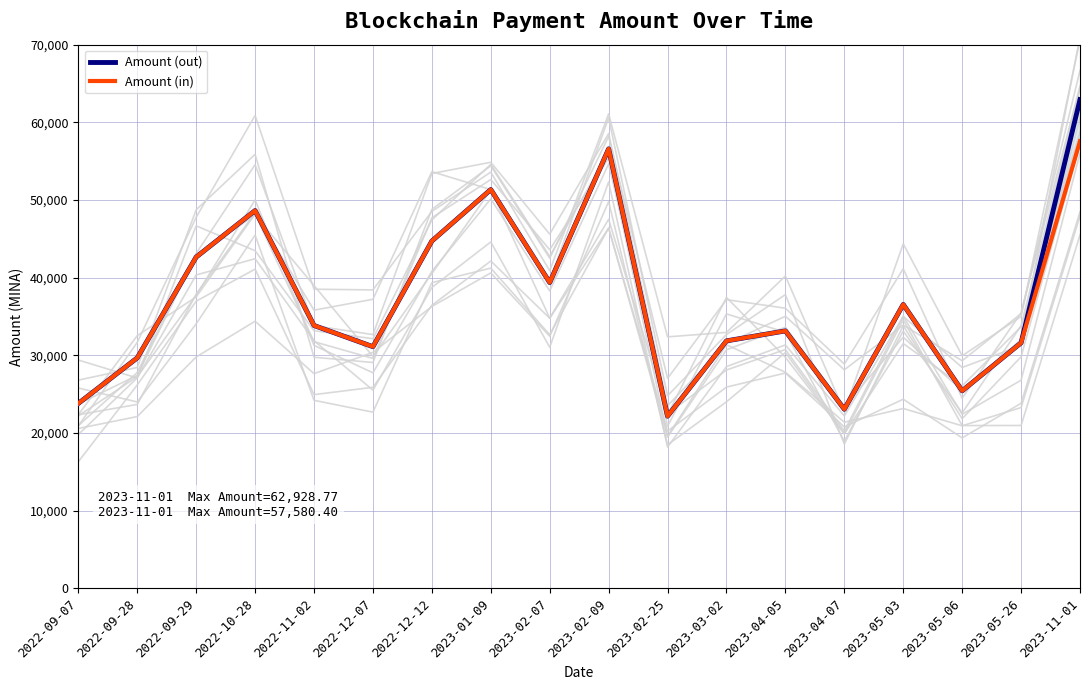

Reading right to left, transcribe all the data shown in this chart.

Amount (out): 2023-11-01=62928.8	2023-05-26=31620.9	2023-05-06=25441.7	2023-05-03=36560.7	2023-04-07=23074.2	2023-04-05=33158.5	2023-03-02=31873.5	2023-02-25=22180.0	2023-02-09=56591.8	2023-02-07=39380.9	2023-01-09=51351.8	2022-12-12=44725.8	2022-12-07=31123.6	2022-11-02=33853.7	2022-10-28=48649.1	2022-09-29=42661.5	2022-09-28=29687.1	2022-09-07=23823.0
Amount (in): 2023-11-01=57580.4	2023-05-26=31620.9	2023-05-06=25441.8	2023-05-03=36560.7	2023-04-07=23074.2	2023-04-05=33158.5	2023-03-02=31873.6	2023-02-25=22180.1	2023-02-09=56591.8	2023-02-07=39380.9	2023-01-09=51351.8	2022-12-12=44725.8	2022-12-07=31123.6	2022-11-02=33853.8	2022-10-28=48649.1	2022-09-29=42661.5	2022-09-28=29687.2	2022-09-07=23823.0